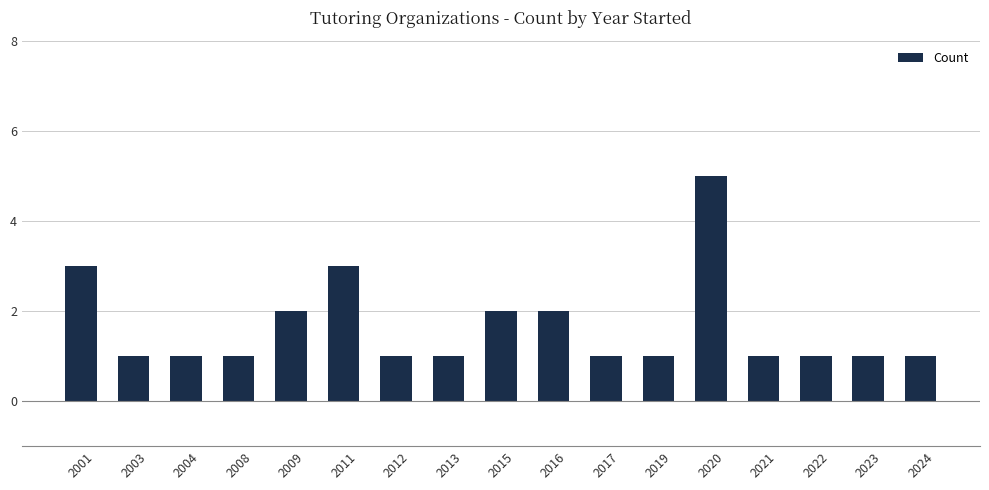

Reading left to right, transcribe all the data shown in this chart.

2001=3	2003=1	2004=1	2008=1	2009=2	2011=3	2012=1	2013=1	2015=2	2016=2	2017=1	2019=1	2020=5	2021=1	2022=1	2023=1	2024=1